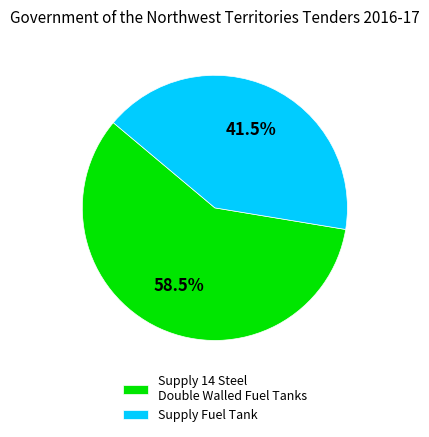

Rank the categories by value from highest to lowest.

Supply 14 Steel Double Walled Fuel Tanks, Supply Fuel Tank